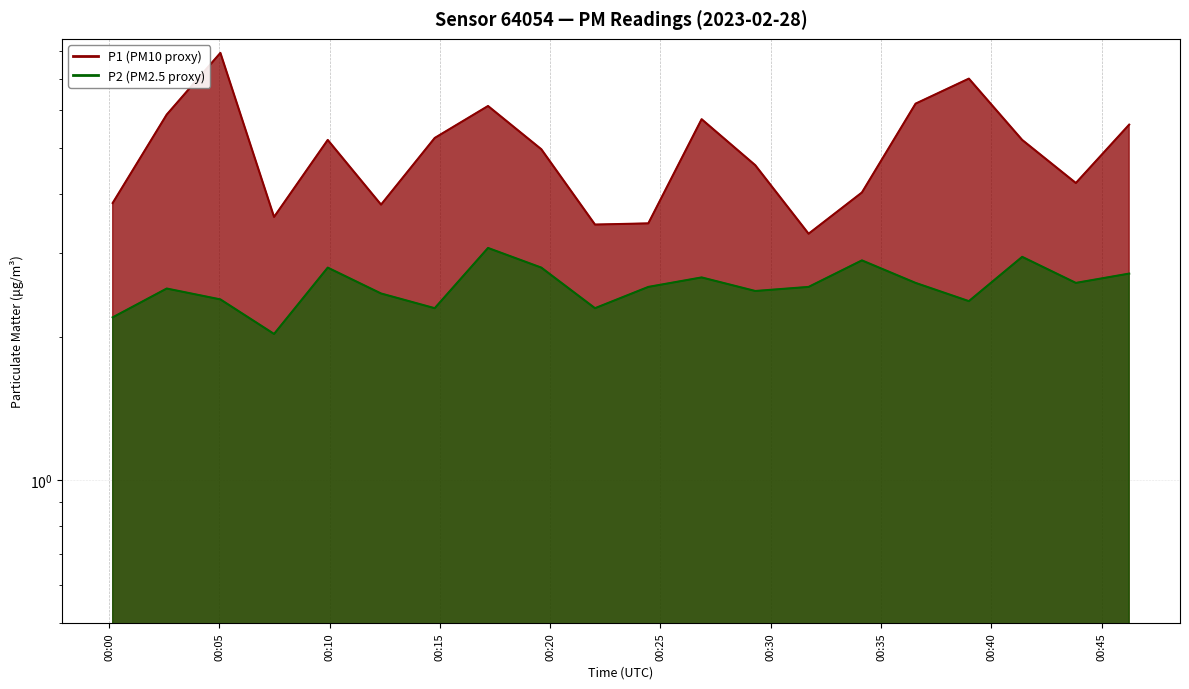

The P2 series shows 1.7 at 05:00. True or false?

False